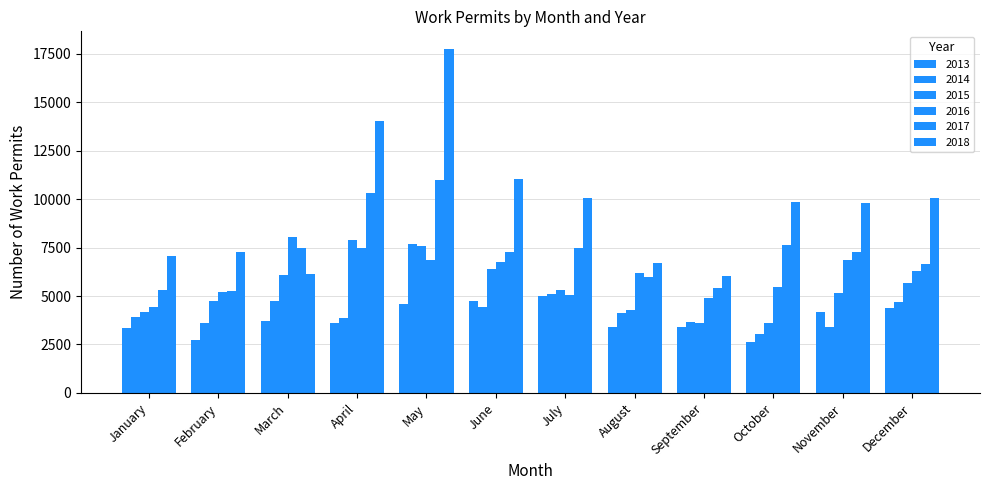

How many data points does each series have?

12